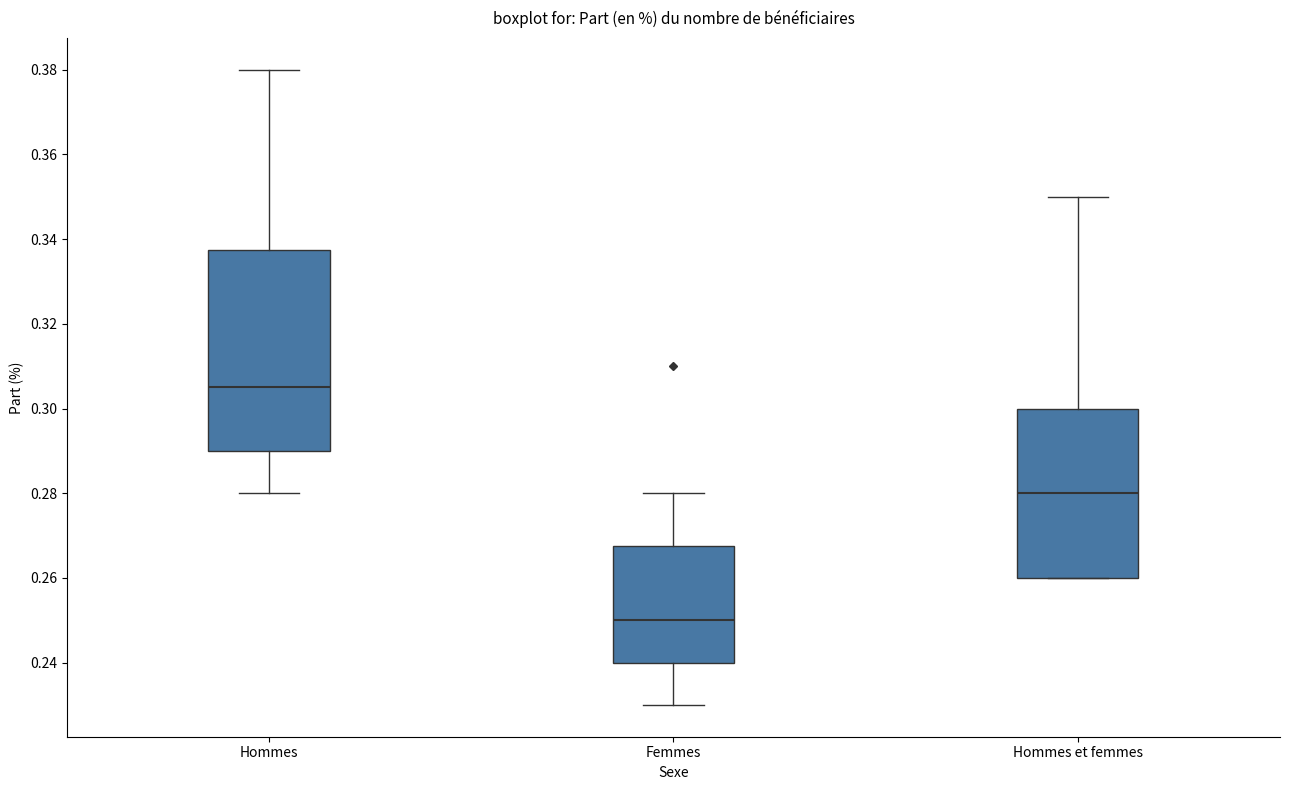

Comparing the boxes themselves (not the whiskers), which one is the tallest?

Hommes